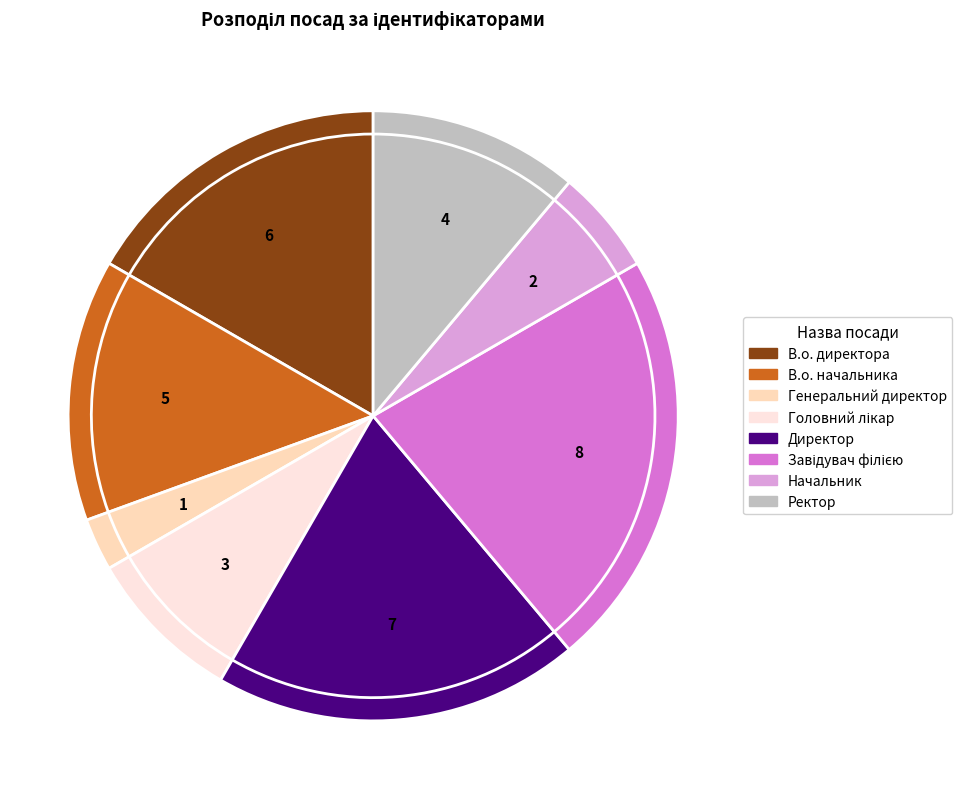

What is the largest slice in the pie chart?

Завідувач філією